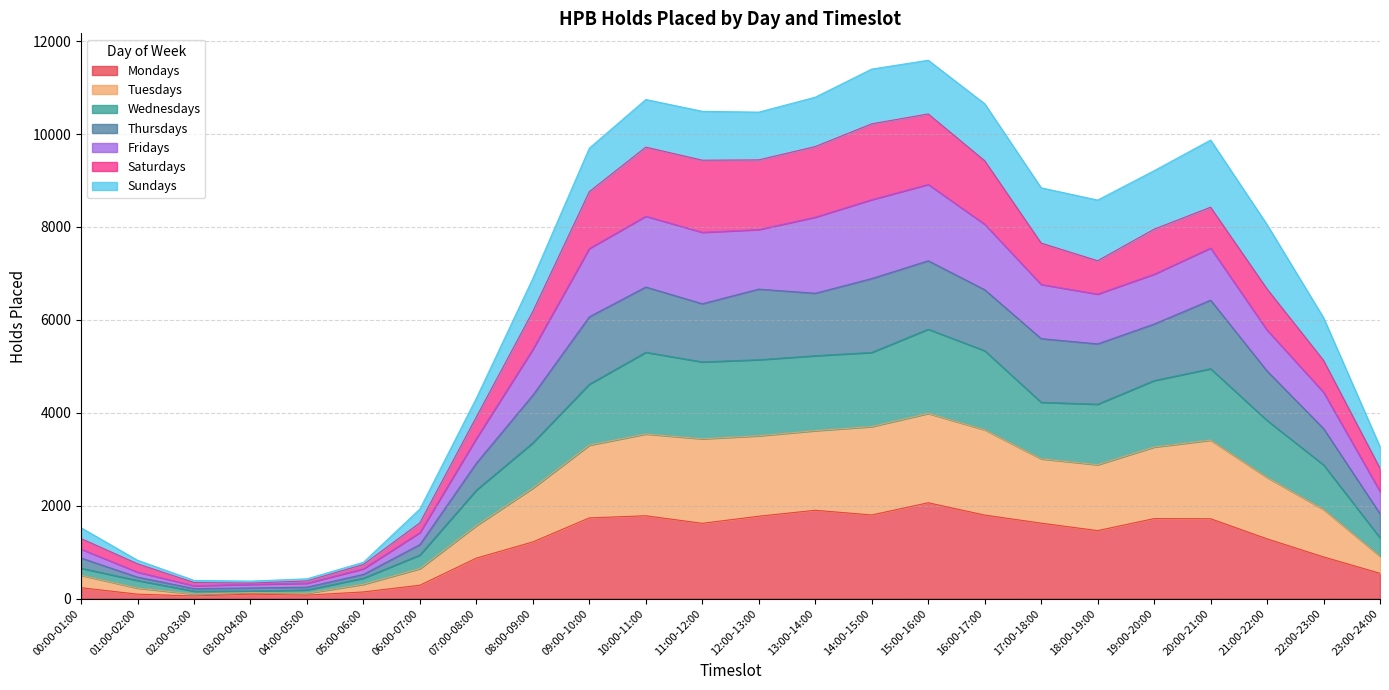

How many interior local peaks does the Mondays series have?

5